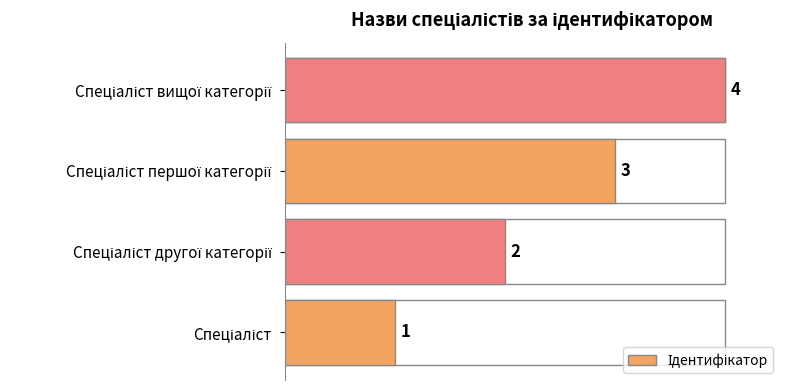

How many bars are there in total?

4